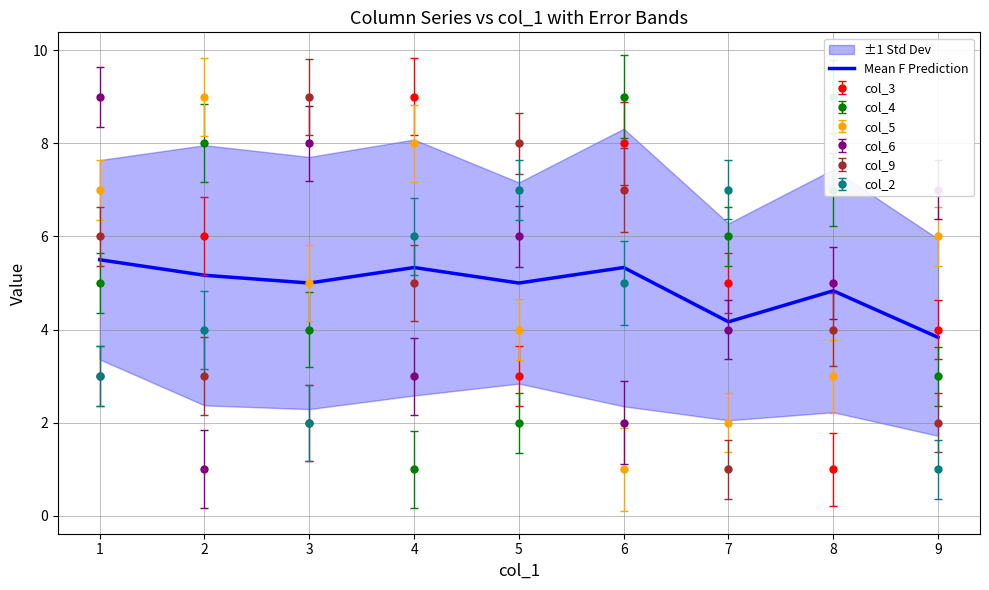

True or false: col_3 and col_6 intersect in this chart.

True